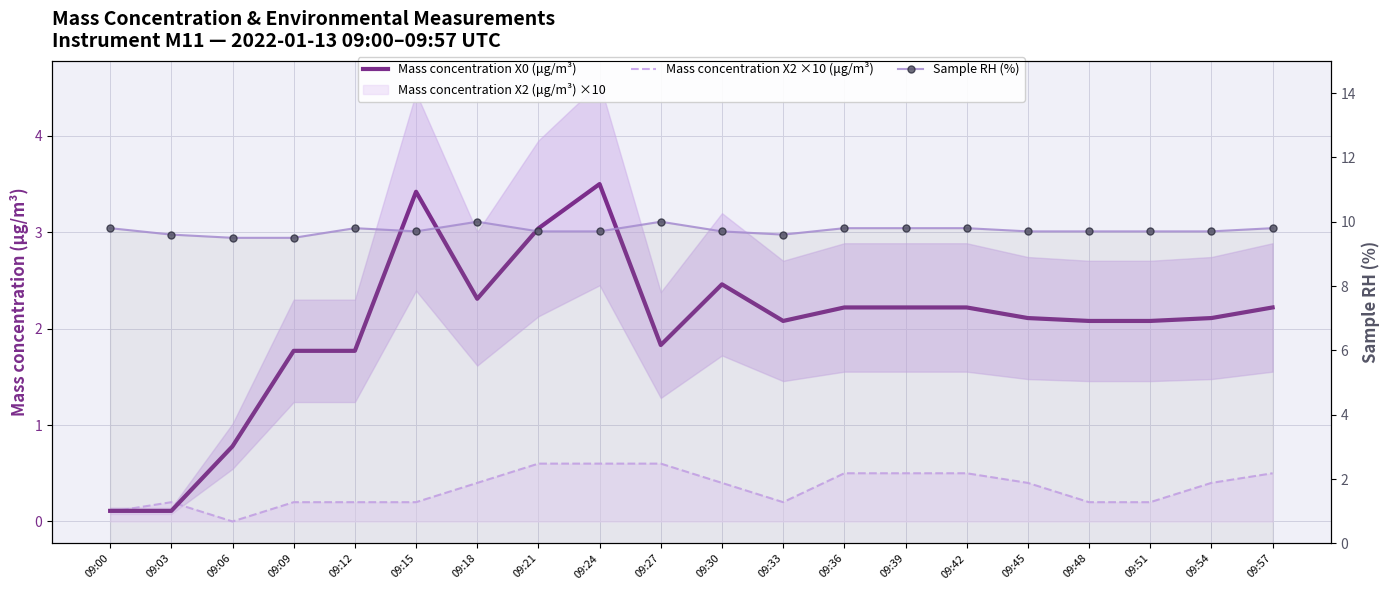

True or false: Mass concentration X0 (μg/m³) has a value of 2.2 at 09:42.

True